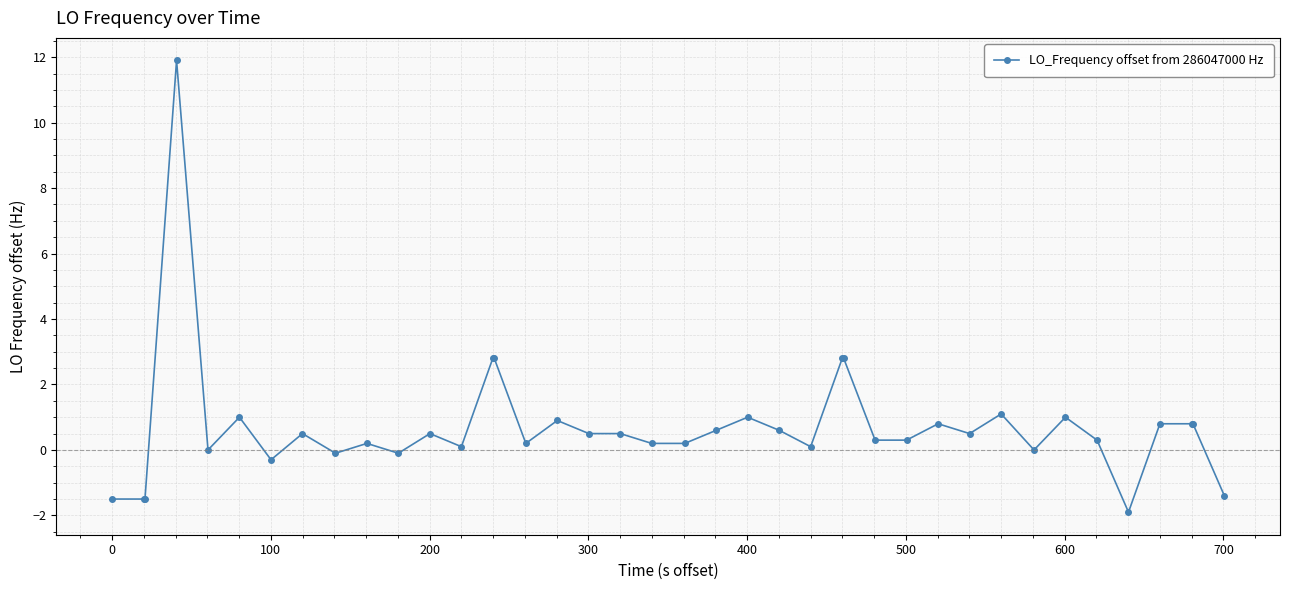

What is the difference between the maximum and second lowest values?

13.4